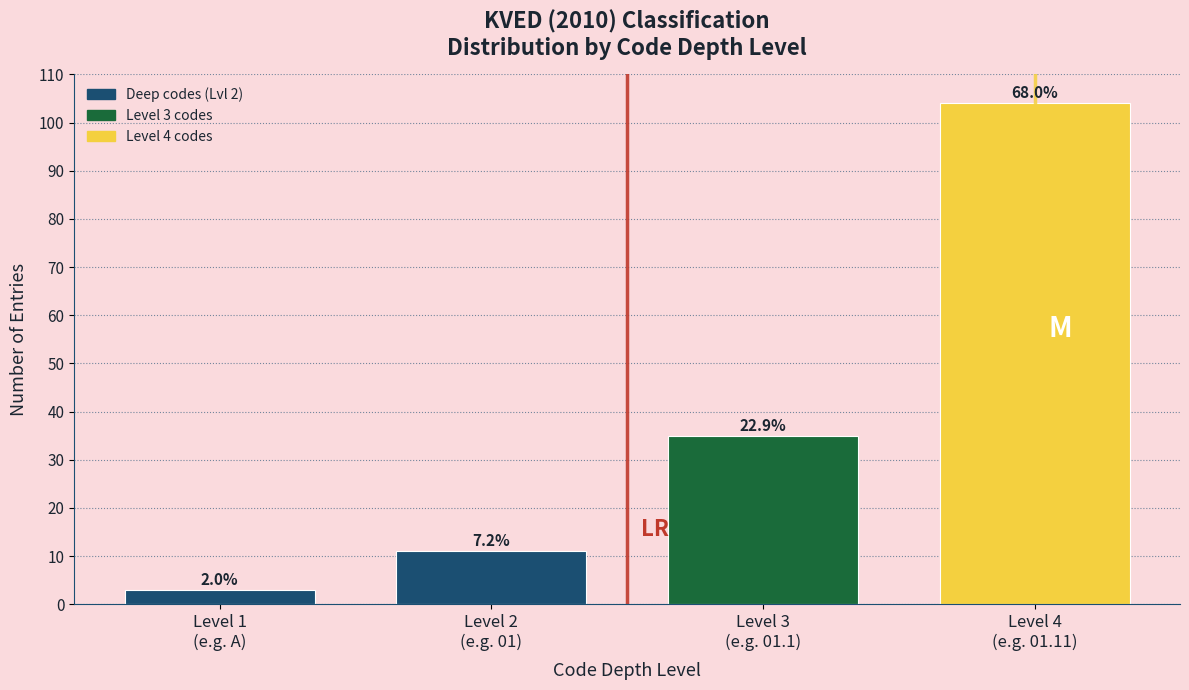

How many bars are there in total?

4